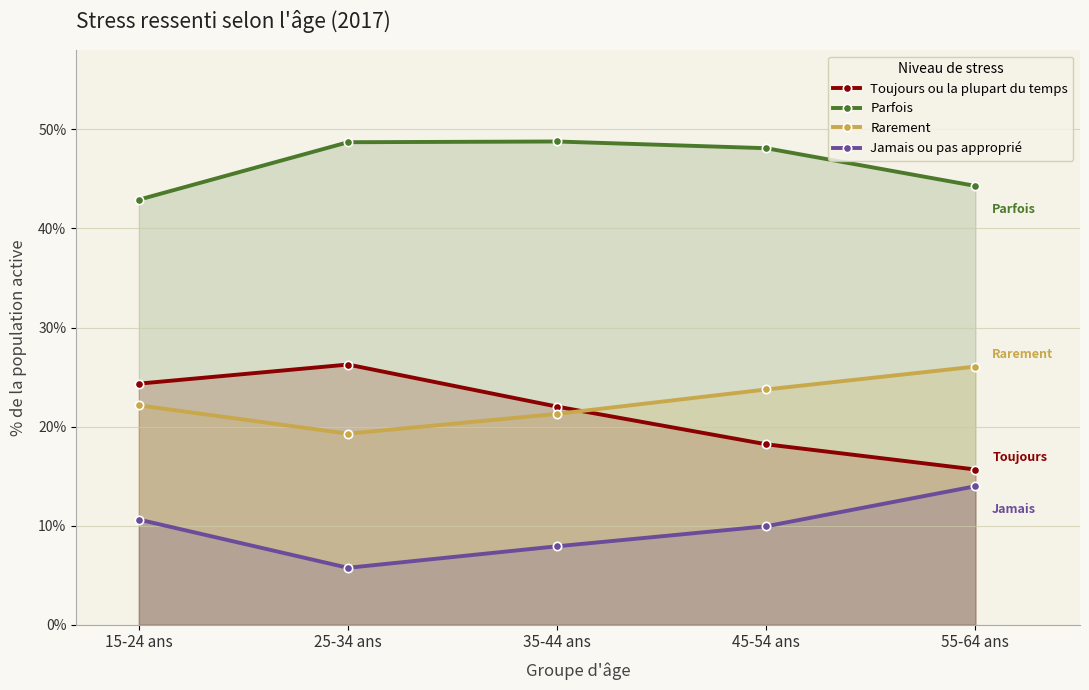

At how many categories does at least one series exceed 47?

3